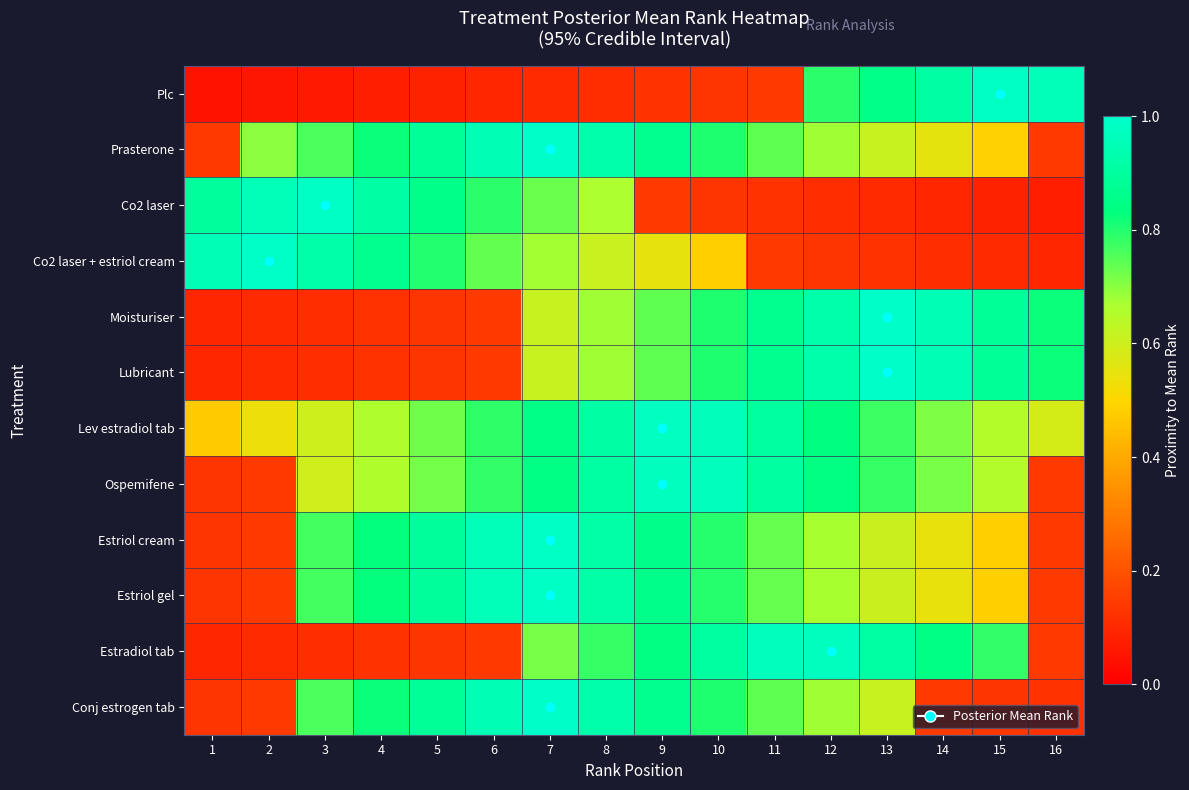

Reading left to right, extract all data points from this chart.

Plc: 1=0.0	2=0.1	3=0.1	4=0.1	5=0.1	6=0.1	7=0.1	8=0.1	9=0.1	10=0.1	11=0.1	12=0.8	13=0.9	14=0.9	15=1.0	16=1.0
Prasterone: 1=0.1	2=0.7	3=0.8	4=0.8	5=0.9	6=0.9	7=1.0	8=0.9	9=0.9	10=0.8	11=0.7	12=0.7	13=0.6	14=0.6	15=0.5	16=0.1
Co2 laser: 1=0.9	2=1.0	3=1.0	4=0.9	5=0.9	6=0.8	7=0.7	8=0.7	9=0.1	10=0.1	11=0.1	12=0.1	13=0.1	14=0.1	15=0.1	16=0.1
Co2 laser + estriol cream: 1=0.9	2=1.0	3=0.9	4=0.9	5=0.8	6=0.7	7=0.7	8=0.6	9=0.6	10=0.5	11=0.1	12=0.1	13=0.1	14=0.1	15=0.1	16=0.1
Moisturiser: 1=0.1	2=0.1	3=0.1	4=0.1	5=0.1	6=0.1	7=0.6	8=0.7	9=0.7	10=0.8	11=0.9	12=0.9	13=1.0	14=0.9	15=0.9	16=0.8
Lubricant: 1=0.1	2=0.1	3=0.1	4=0.1	5=0.1	6=0.1	7=0.6	8=0.7	9=0.7	10=0.8	11=0.9	12=0.9	13=1.0	14=0.9	15=0.9	16=0.8
Lev estradiol tab: 1=0.5	2=0.5	3=0.6	4=0.7	5=0.7	6=0.8	7=0.8	8=0.9	9=1.0	10=1.0	11=0.9	12=0.8	13=0.8	14=0.7	15=0.7	16=0.6
Ospemifene: 1=0.1	2=0.1	3=0.6	4=0.7	5=0.7	6=0.8	7=0.8	8=0.9	9=1.0	10=1.0	11=0.9	12=0.8	13=0.8	14=0.7	15=0.7	16=0.1
Estriol cream: 1=0.1	2=0.1	3=0.8	4=0.8	5=0.9	6=1.0	7=1.0	8=0.9	9=0.9	10=0.8	11=0.7	12=0.7	13=0.6	14=0.5	15=0.5	16=0.1
Estriol gel: 1=0.1	2=0.1	3=0.8	4=0.8	5=0.9	6=1.0	7=1.0	8=0.9	9=0.9	10=0.8	11=0.7	12=0.7	13=0.6	14=0.5	15=0.5	16=0.1
Estradiol tab: 1=0.1	2=0.1	3=0.1	4=0.1	5=0.1	6=0.1	7=0.7	8=0.8	9=0.8	10=0.9	11=1.0	12=1.0	13=0.9	14=0.8	15=0.8	16=0.1
Conj estrogen tab: 1=0.1	2=0.1	3=0.8	4=0.8	5=0.9	6=0.9	7=1.0	8=0.9	9=0.9	10=0.8	11=0.7	12=0.7	13=0.6	14=0.1	15=0.1	16=0.1